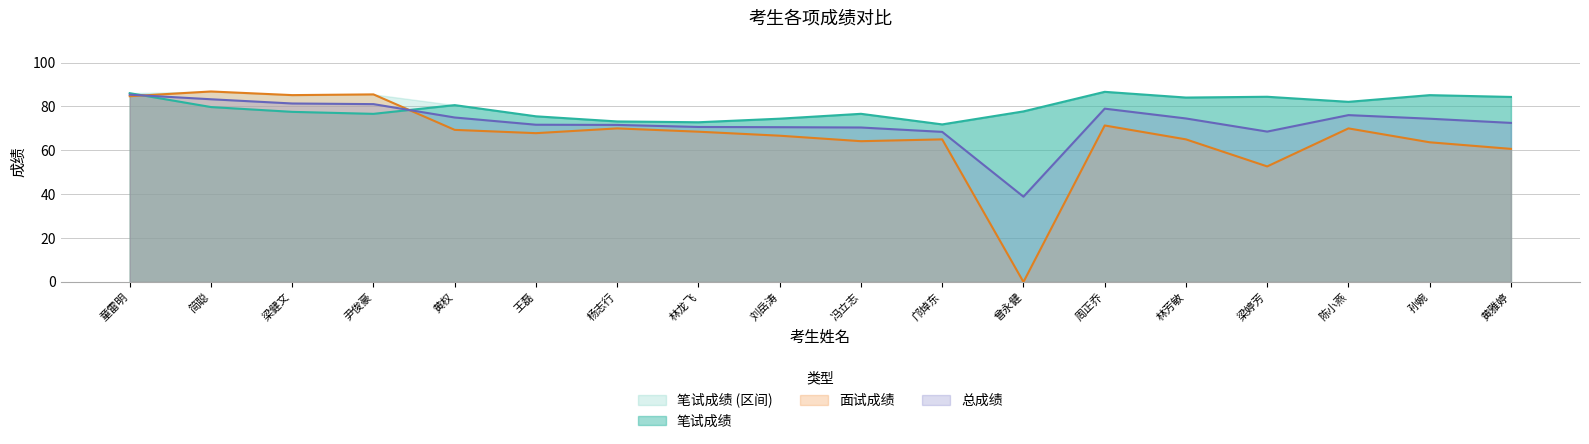

What is the spread (max minus min) of values at 童雷明?

1.4